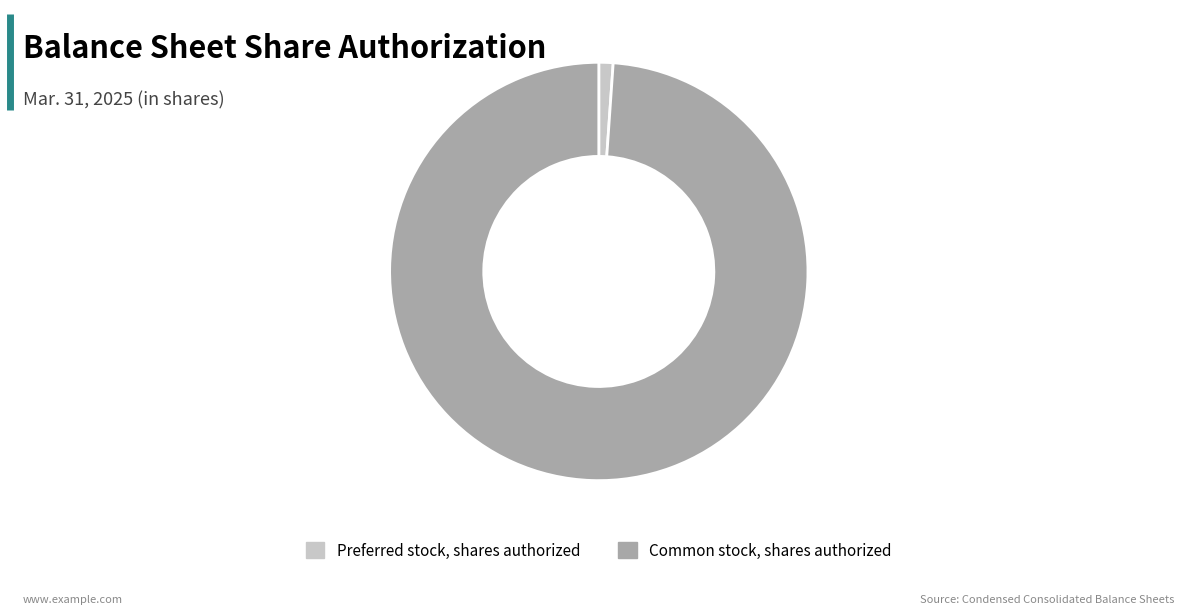

The Common stock, shares authorized slice represents 92% of the pie. True or false?

False